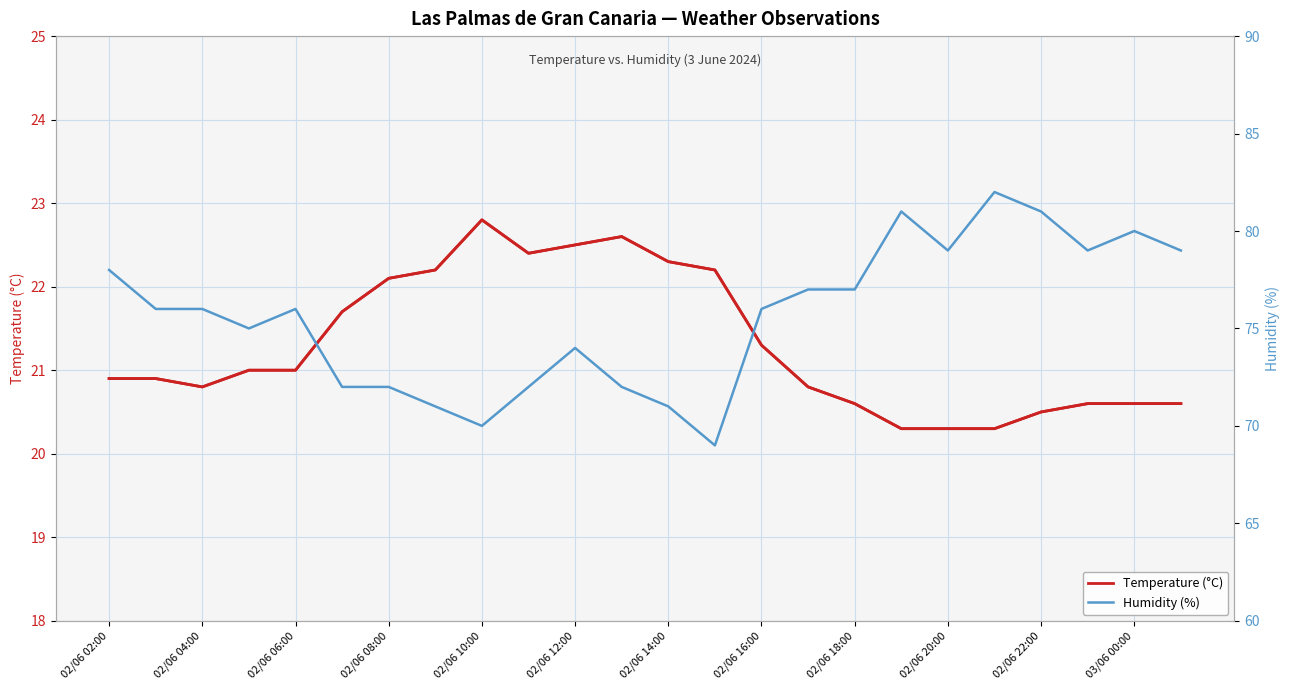

The Temperature (°C) series shows 21.0 at 02/06 06:00. True or false?

True